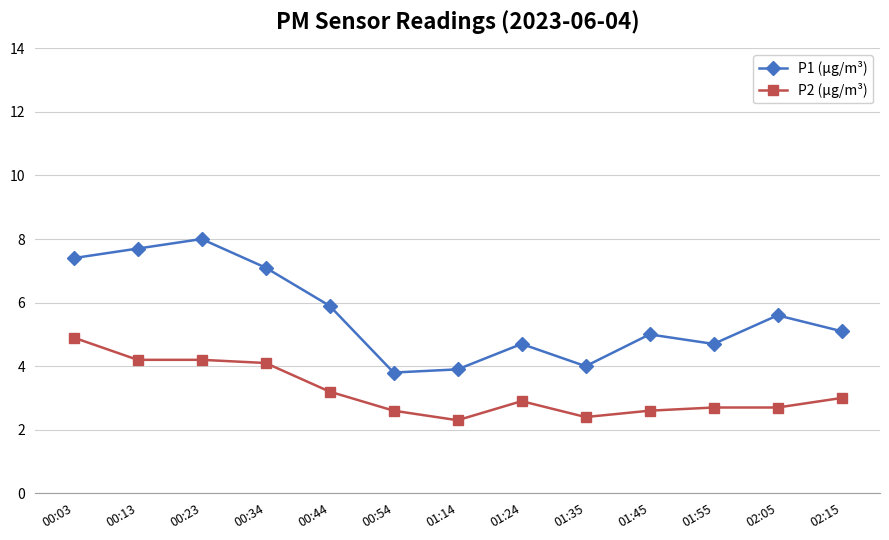

What is the highest value of the P2 (µg/m³) series?

4.9